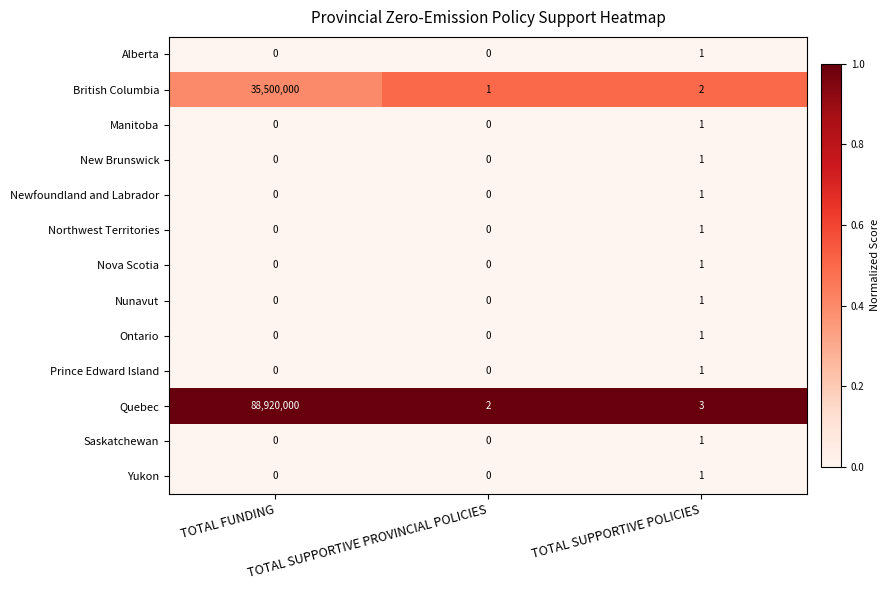

At which category is the sum across all series the highest?

TOTAL FUNDING